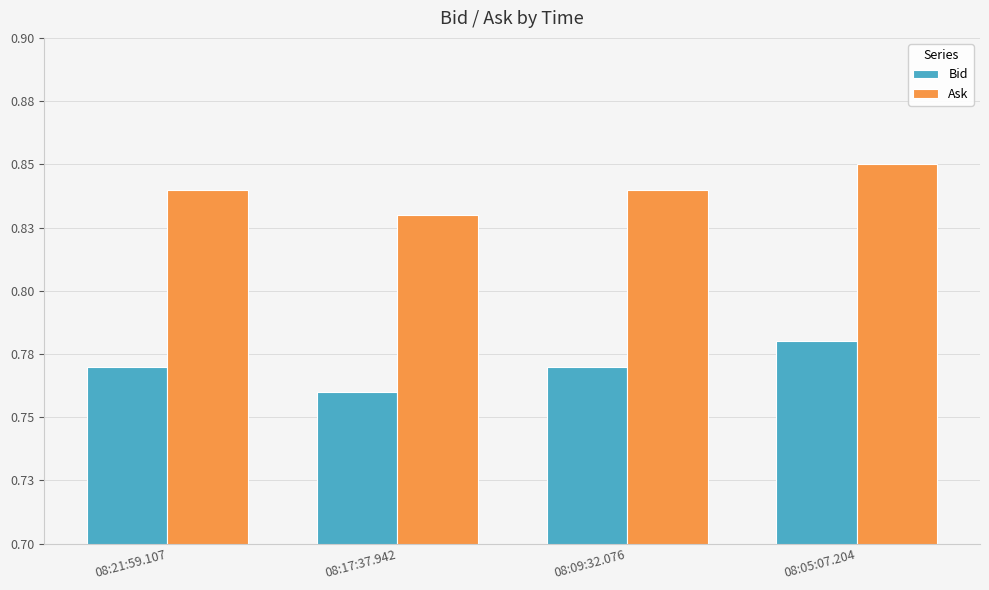

What is the total value across all series at 08:05:07.204?

1.6